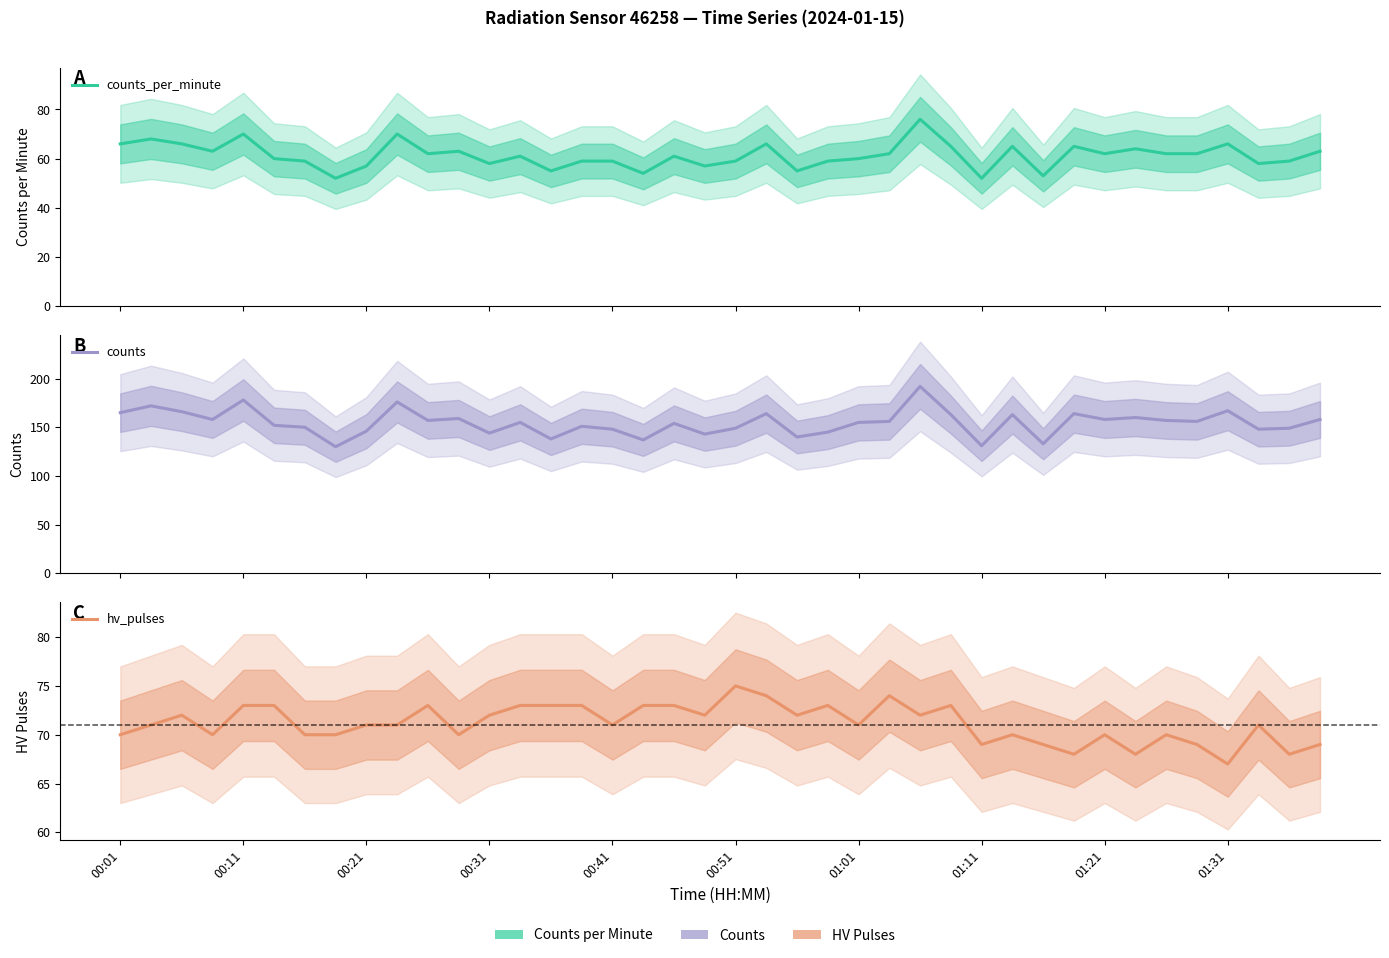

What is the sum of the hv_pulses values at 15 and 00:51?

146